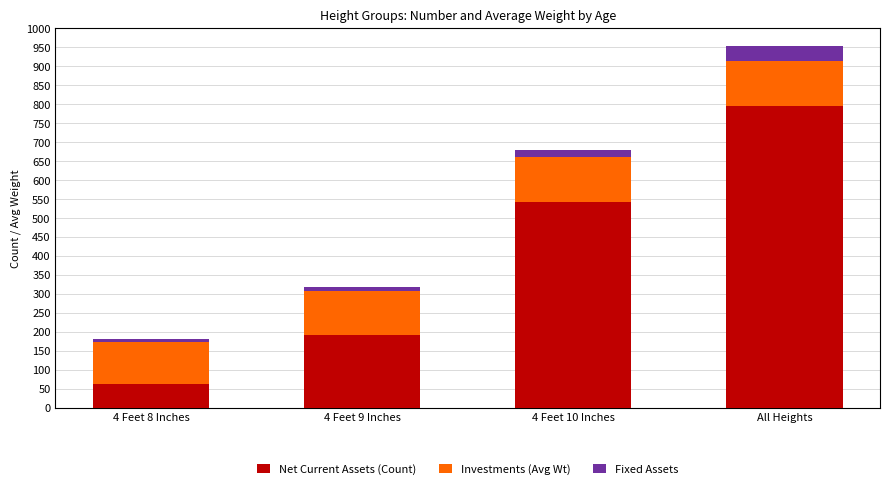

Reading left to right, list the values for the Net Current Assets (Count) series.

4 Feet 8 Inches=63	4 Feet 9 Inches=191	4 Feet 10 Inches=542	All Heights=796